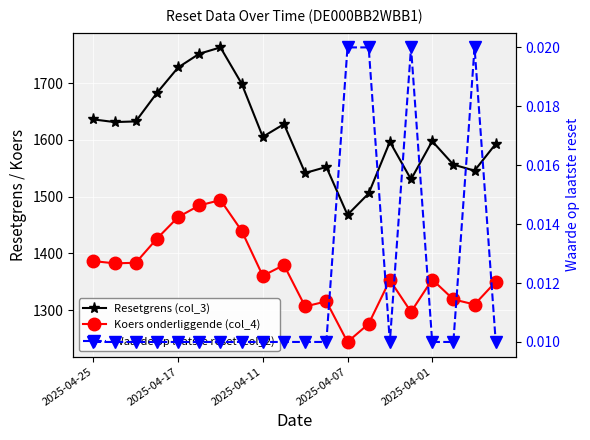

What is the average value of the Koers onderliggende (col_4) series?

1366.3